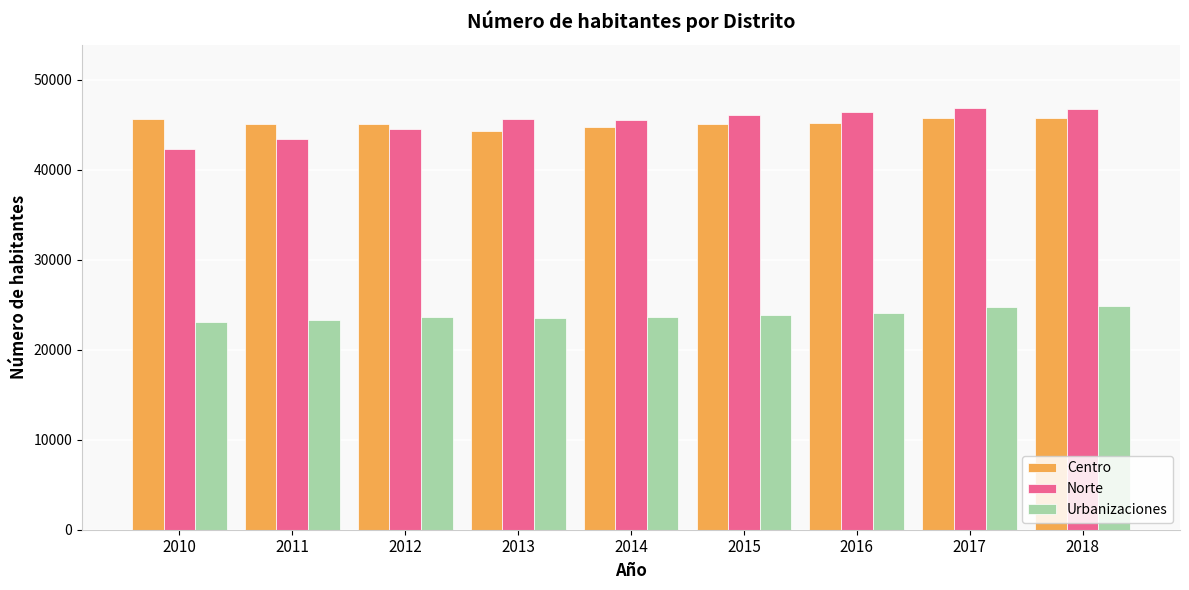

Is it true that Urbanizaciones equals 23626 at 2012?

True